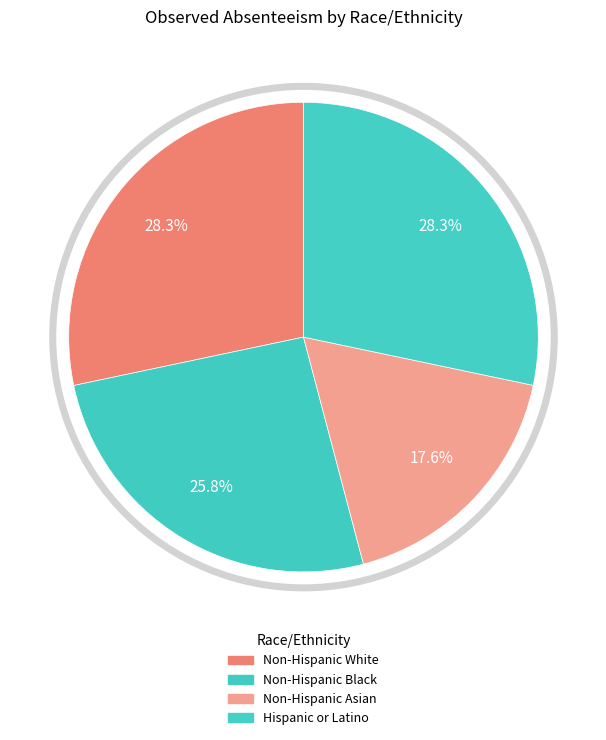

What is the smallest slice in the pie chart?

Non-Hispanic Asian